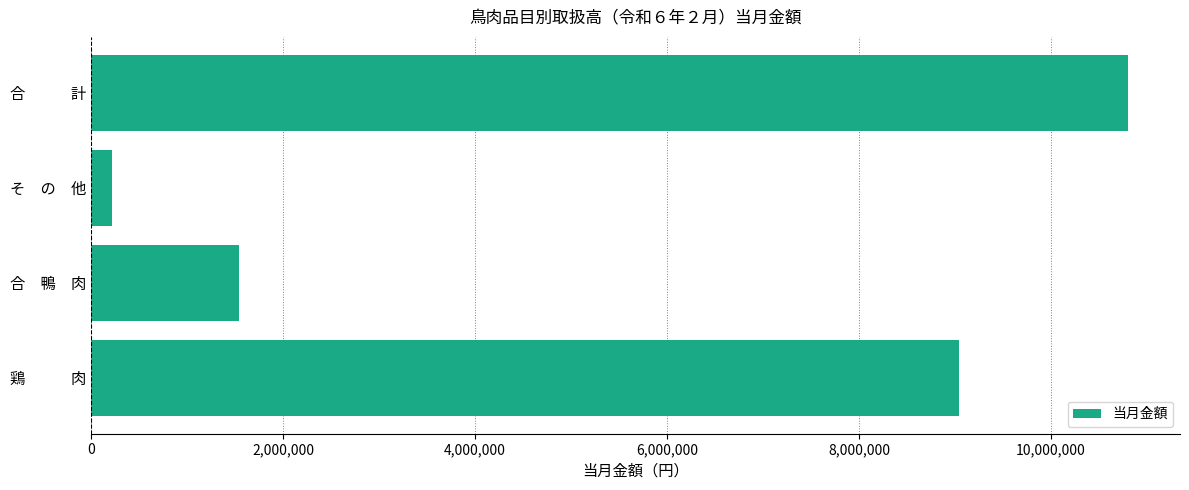

Rank the categories by value from highest to lowest.

合　　　計, 鶏　　　肉, 合　鴨　肉, そ　の　他